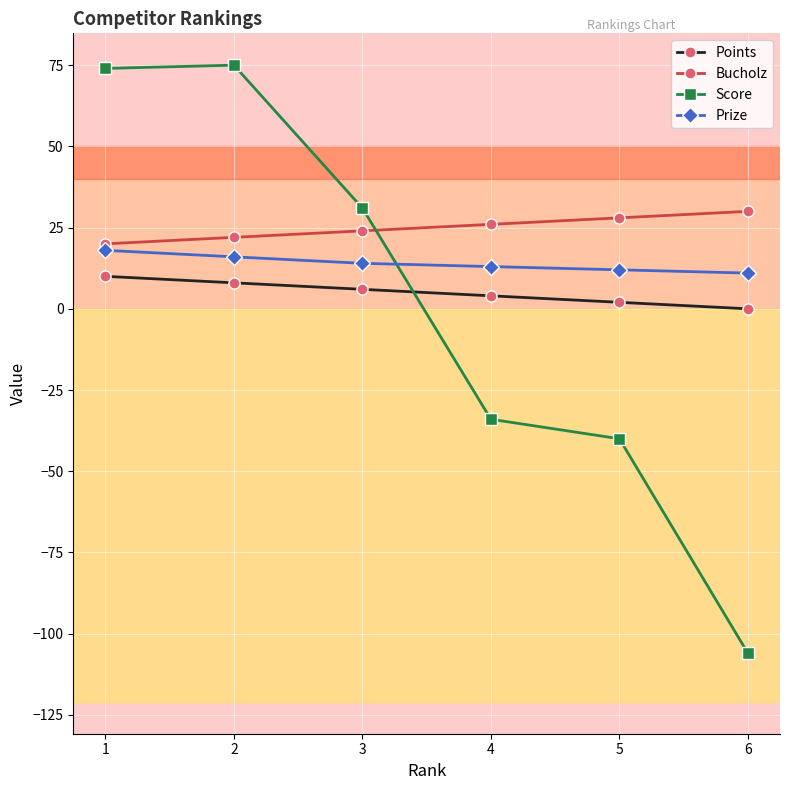

Which series has the largest total across all categories?

Bucholz